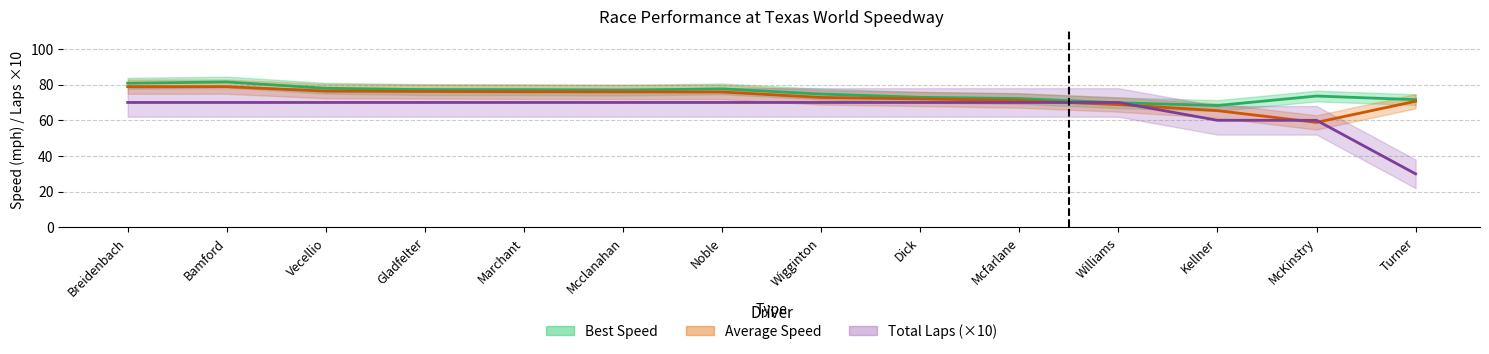

Reading left to right, what are all the values shown in this chart?

Best Speed: 80.8	81.5	78.0	77.2	77.1	76.9	77.6	74.7	72.9	72.2	69.8	68.3	73.6	71.6
Average Speed: 78.9	78.9	76.3	76.2	76.0	75.9	75.9	72.8	72.0	71.1	68.8	65.4	58.8	70.7
Total Laps (×10): 70.0	70.0	70.0	70.0	70.0	70.0	70.0	70.0	70.0	70.0	70.0	60.0	60.0	30.0